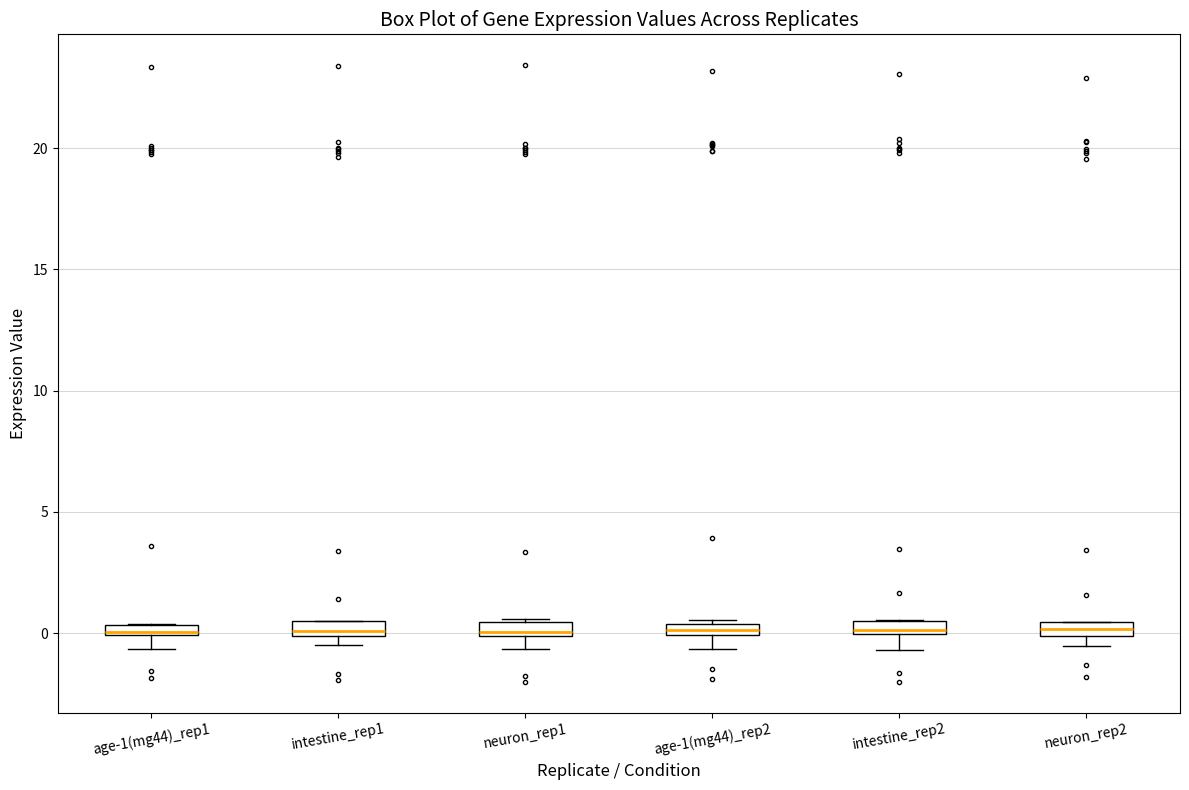

Where is the lower edge of the box for neuron_rep2 on the y-axis? The values are not printed on the chart, so give them approximately, as read against the axis.

0.0